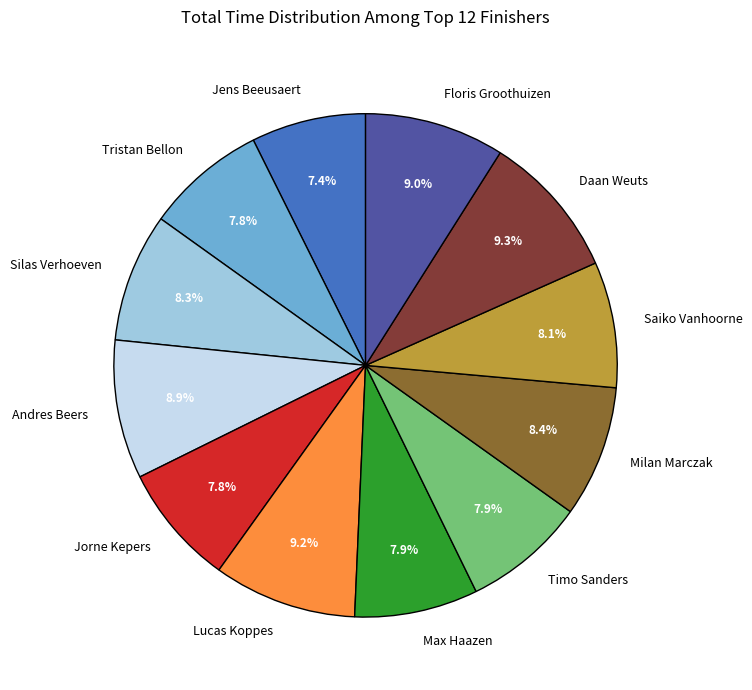

How many slices are in this pie chart?

12